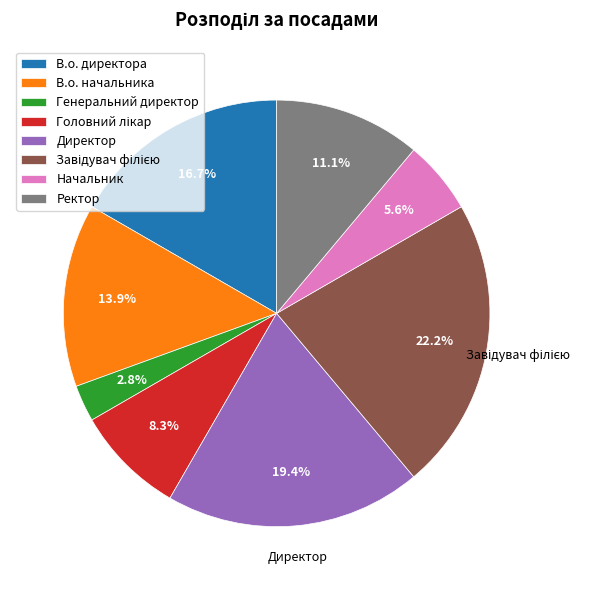

Combined, what portion of the pie is В.о. директора and Директор?

36.1%